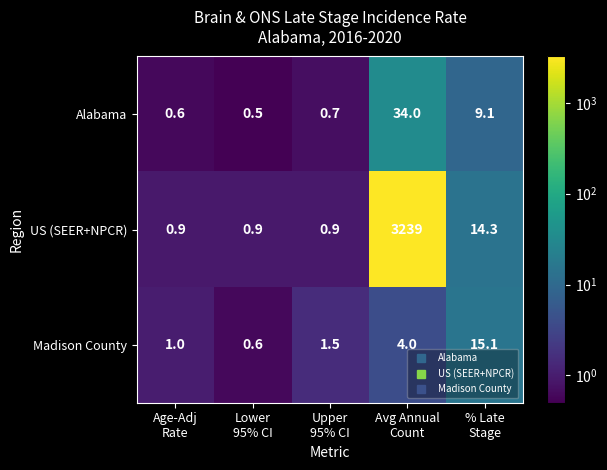

Which series has the largest total across all categories?

US (SEER+NPCR)